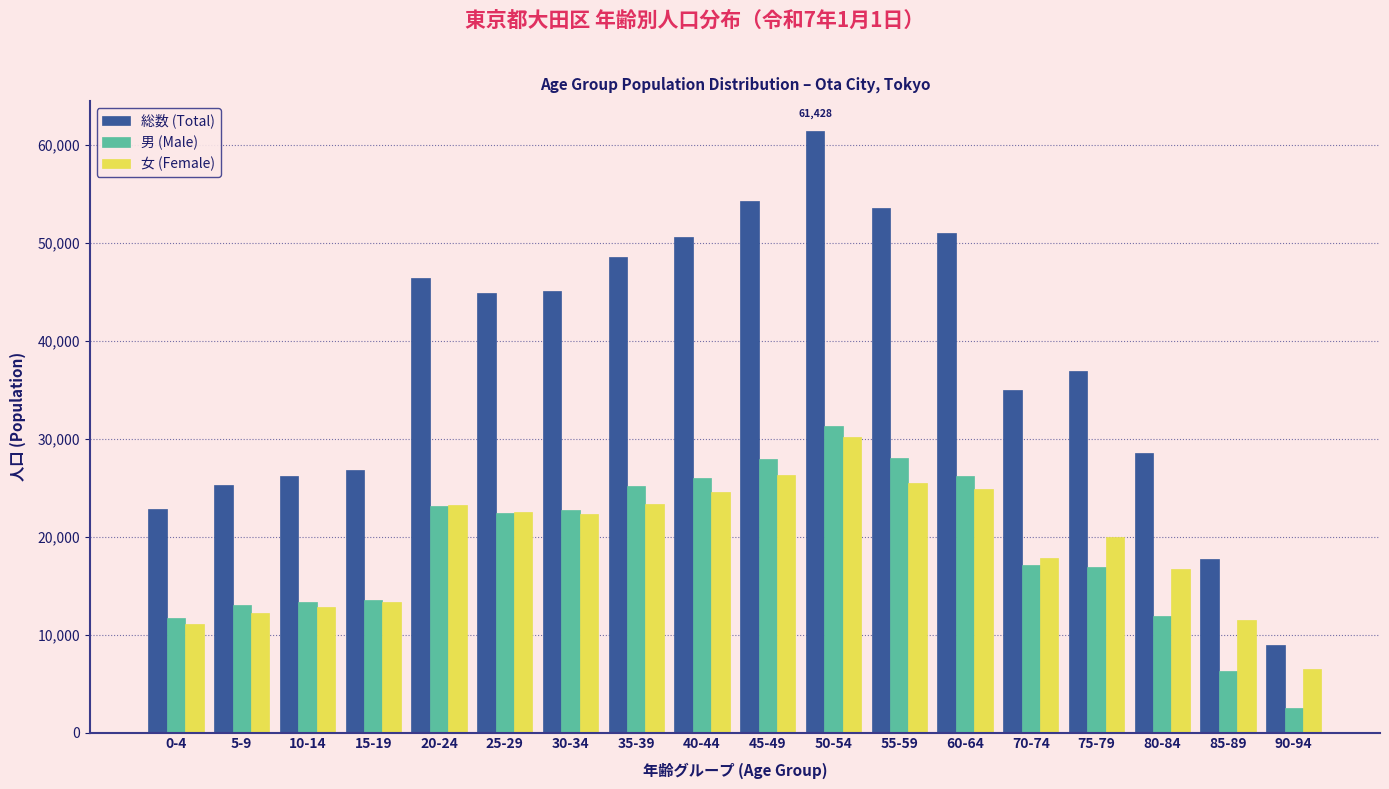

What is the difference between the highest and lowest values at 60-64?

26186